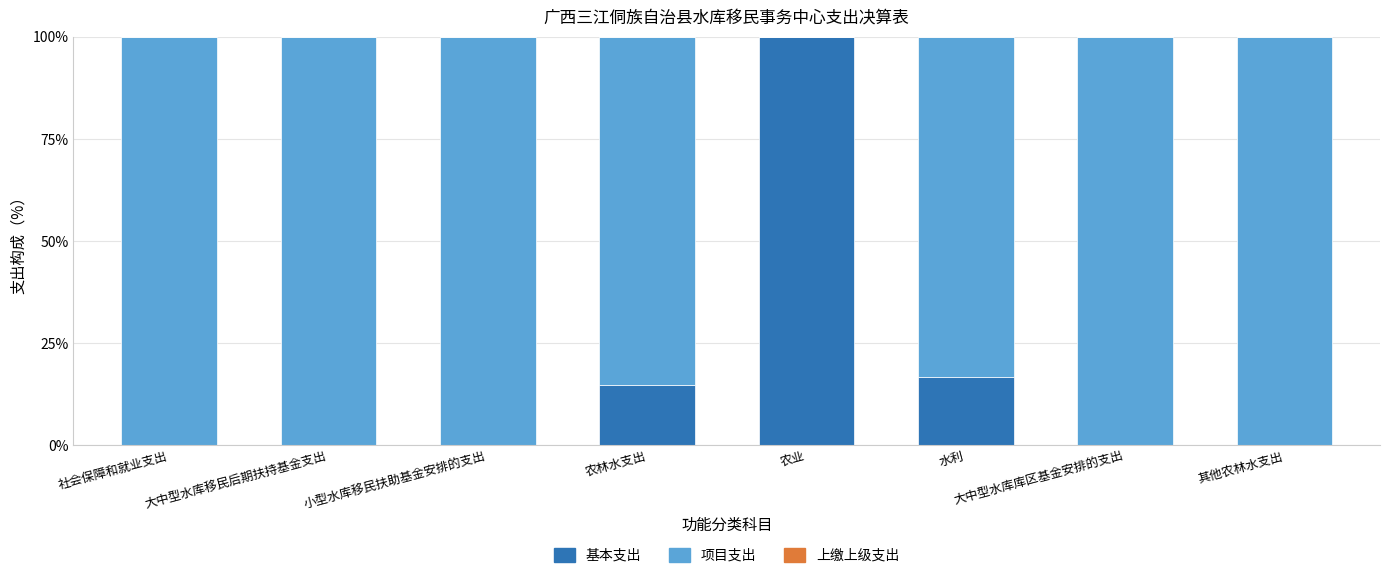

The 基本支出 series shows 47.0 at 农业. True or false?

False